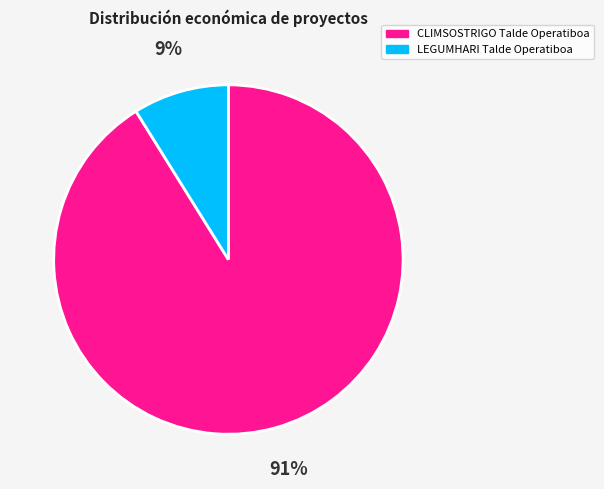

Combined, do CLIMSOSTRIGO Talde Operatiboa and LEGUMHARI Talde Operatiboa account for over 50%?

Yes